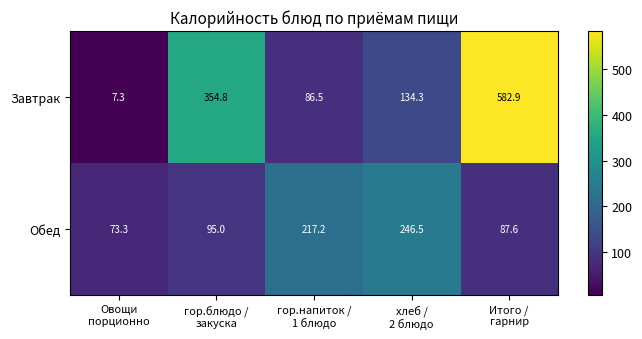

Which series has the widest spread of values?

Завтрак